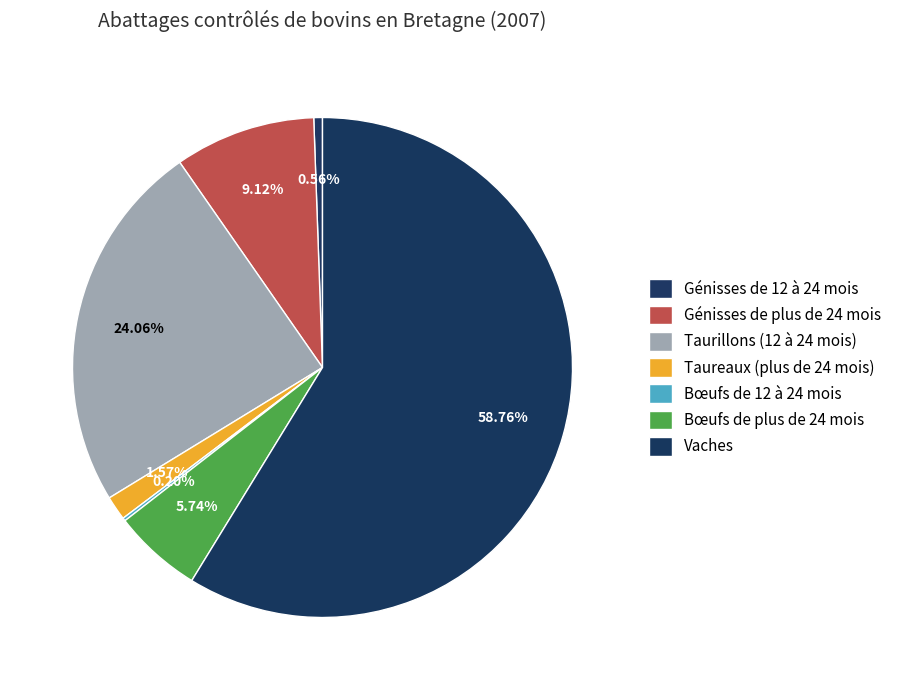

Is there any slice that represents more than half of the pie?

Yes